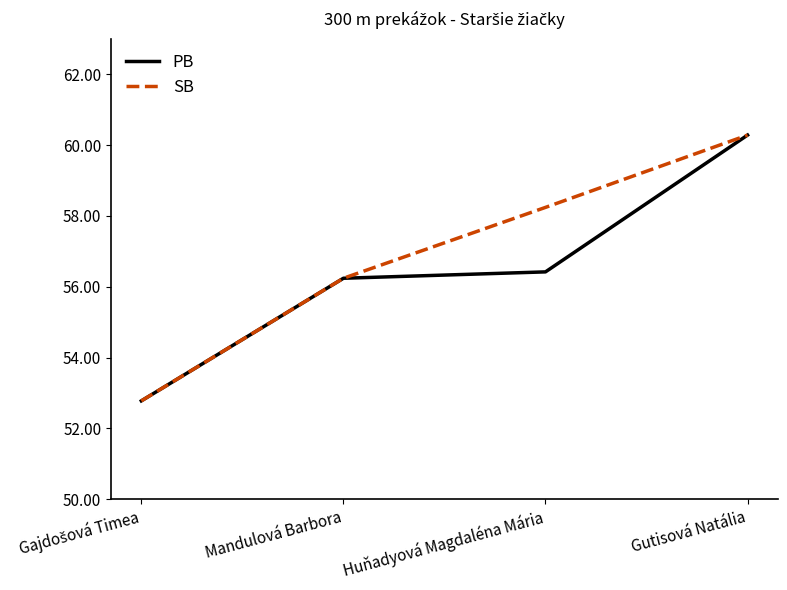

True or false: SB has more than 2 points higher than both neighbors.

False